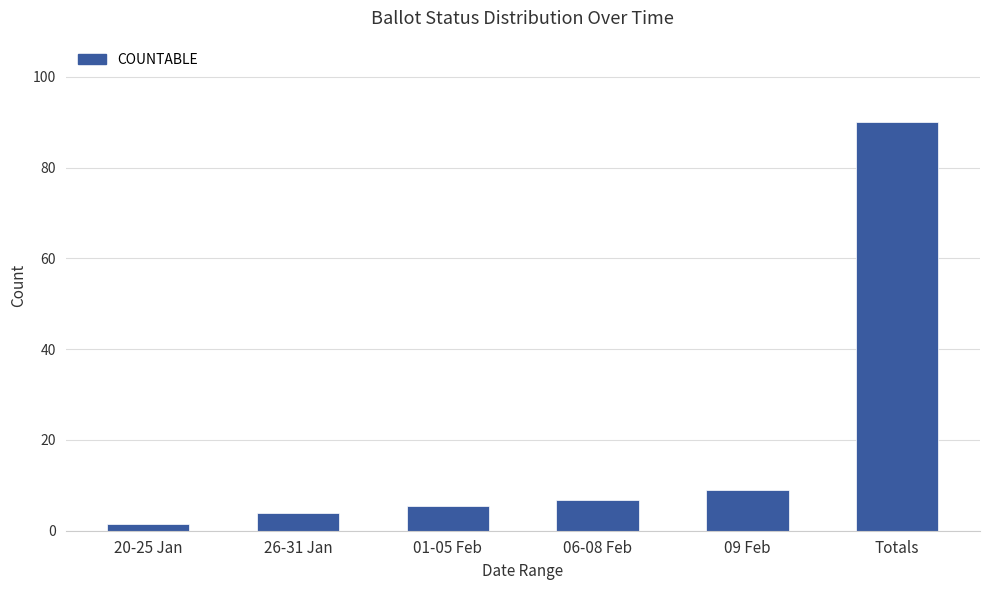

At which category does the chart reach its minimum across all series?

20-25 Jan